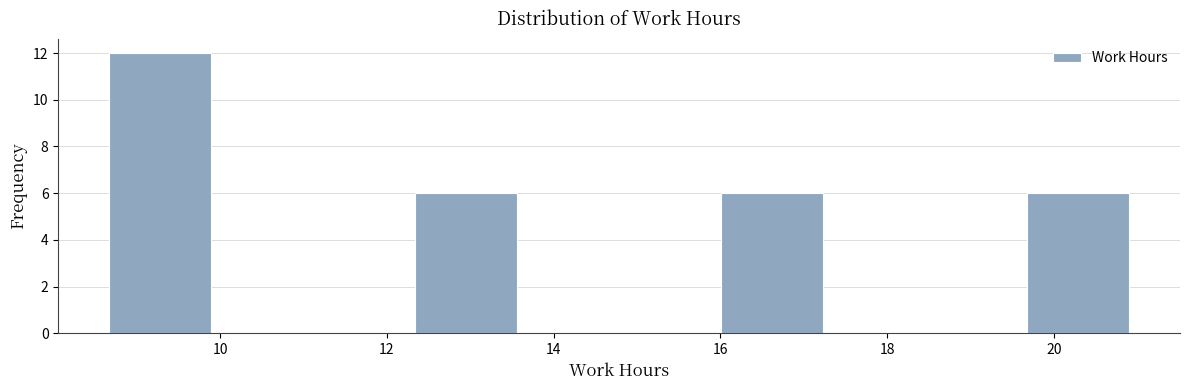

Reading left to right, transcribe this chart: for each bar, give the range it covers on the x-axis and its height. Neither the bar edges nor the heights are printed on the chart, so give them approximately, as read against the axes.

8.6 to 9.8: 12
9.8 to 11.2: 0
11.2 to 12.4: 0
12.4 to 13.6: 6
13.6 to 14.8: 0
14.8 to 16.0: 0
16.0 to 17.2: 6
17.2 to 18.4: 0
18.4 to 19.6: 0
19.6 to 21.0: 6